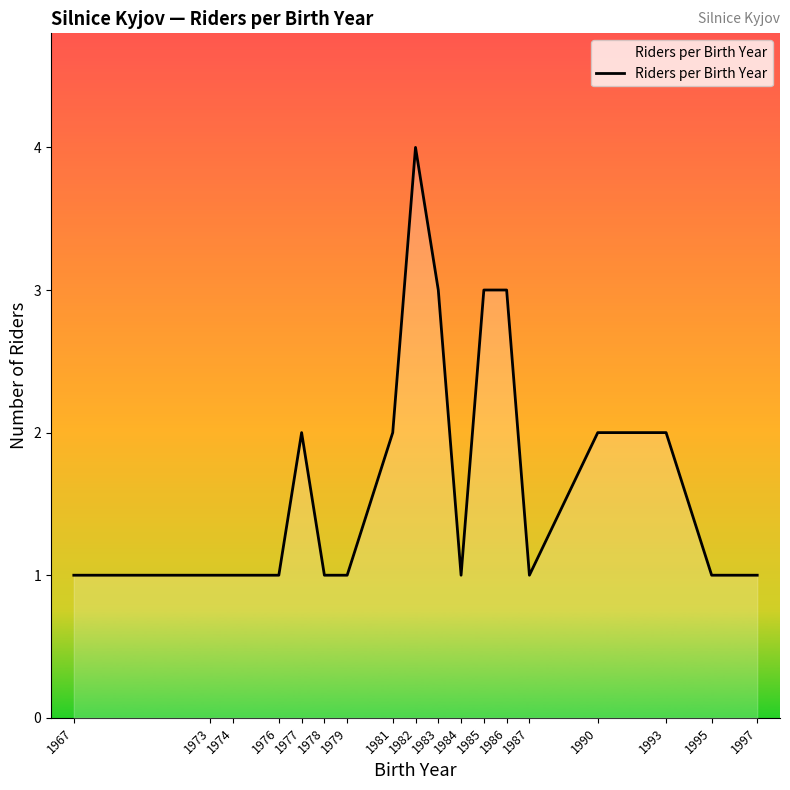

What is the approximate value at 1986?

3